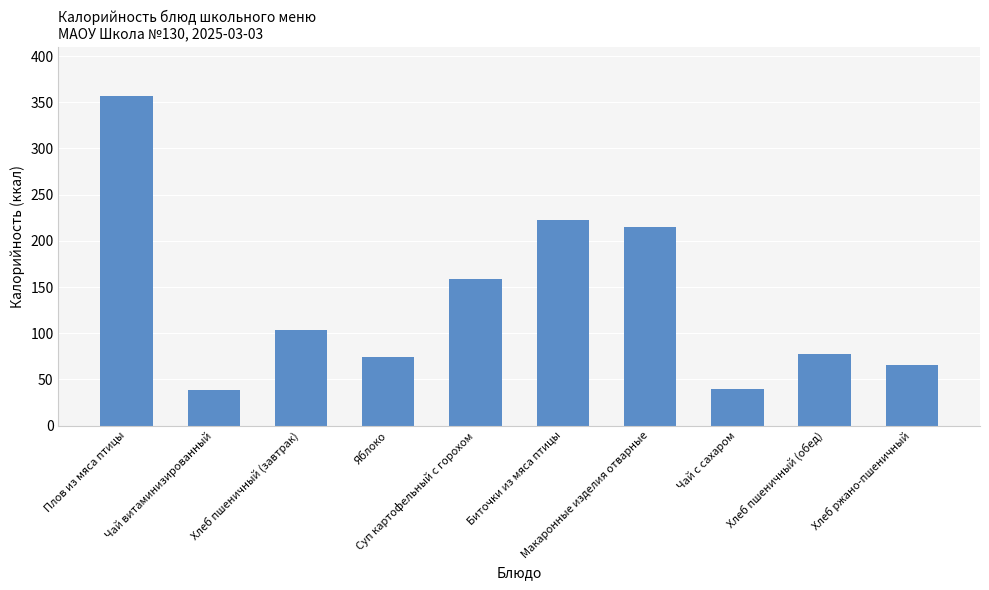

Where is the data nearest to the value 197?

Макаронные изделия отварные